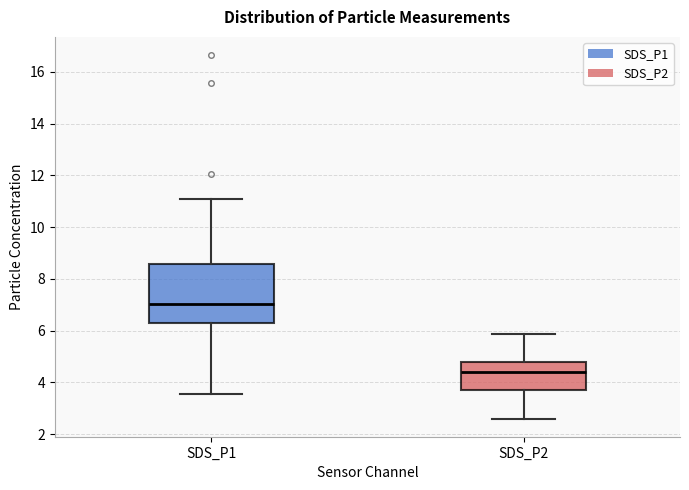

Which box has the highest median line?

SDS_P1